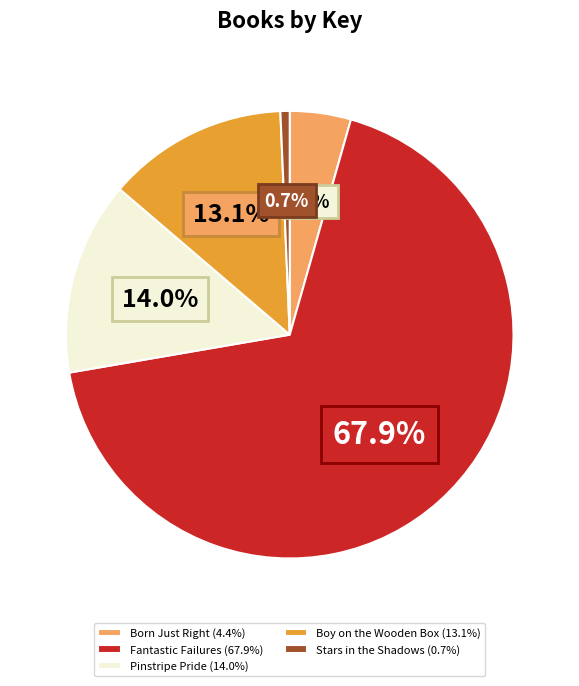

Which category has the biggest portion of the pie?

Fantastic Failures